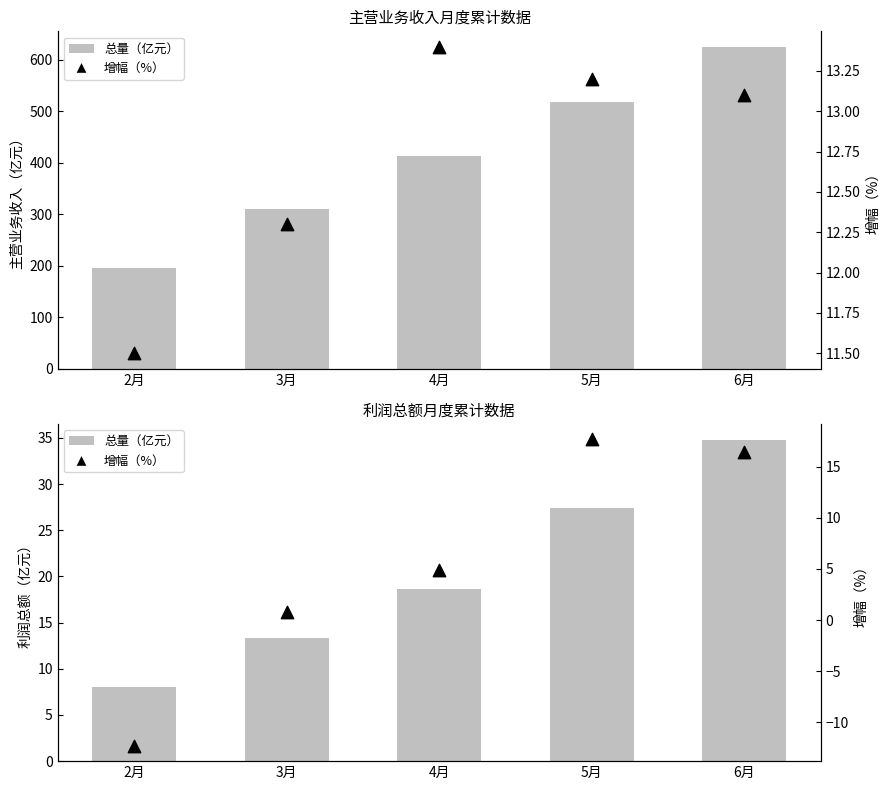

Which series contains the highest Y value?

主营业务收入总量（亿元）